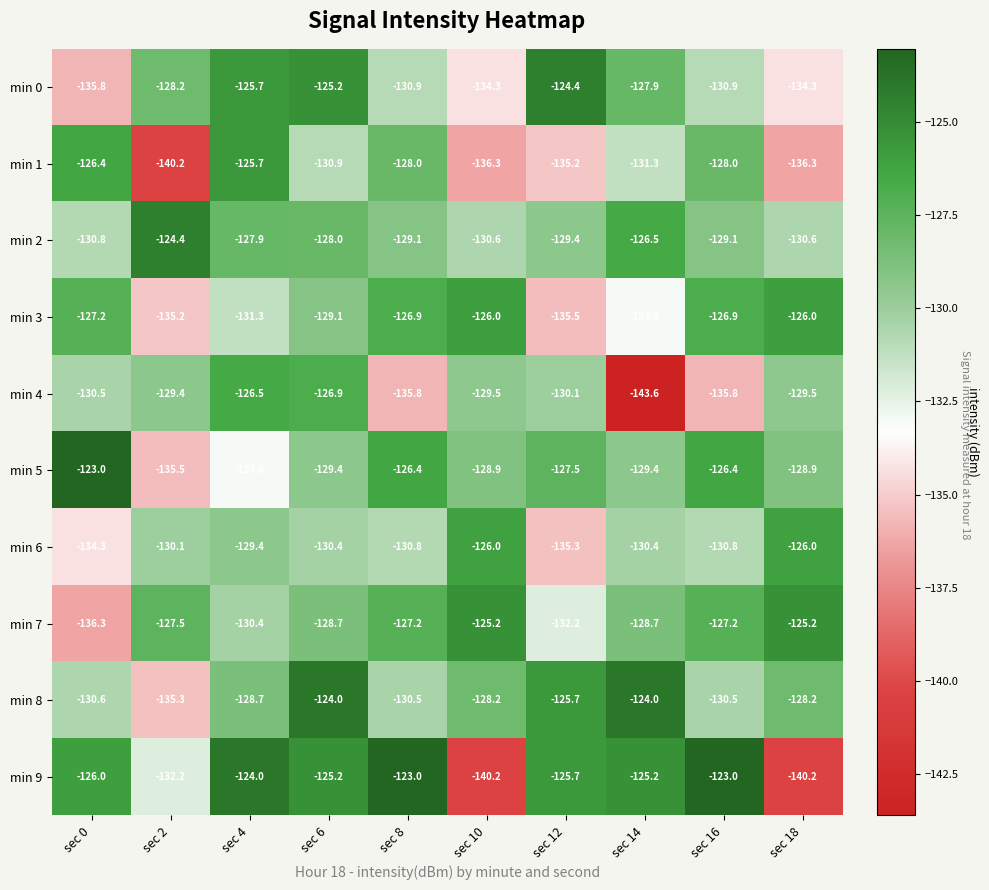

How many data points does each series have?

10